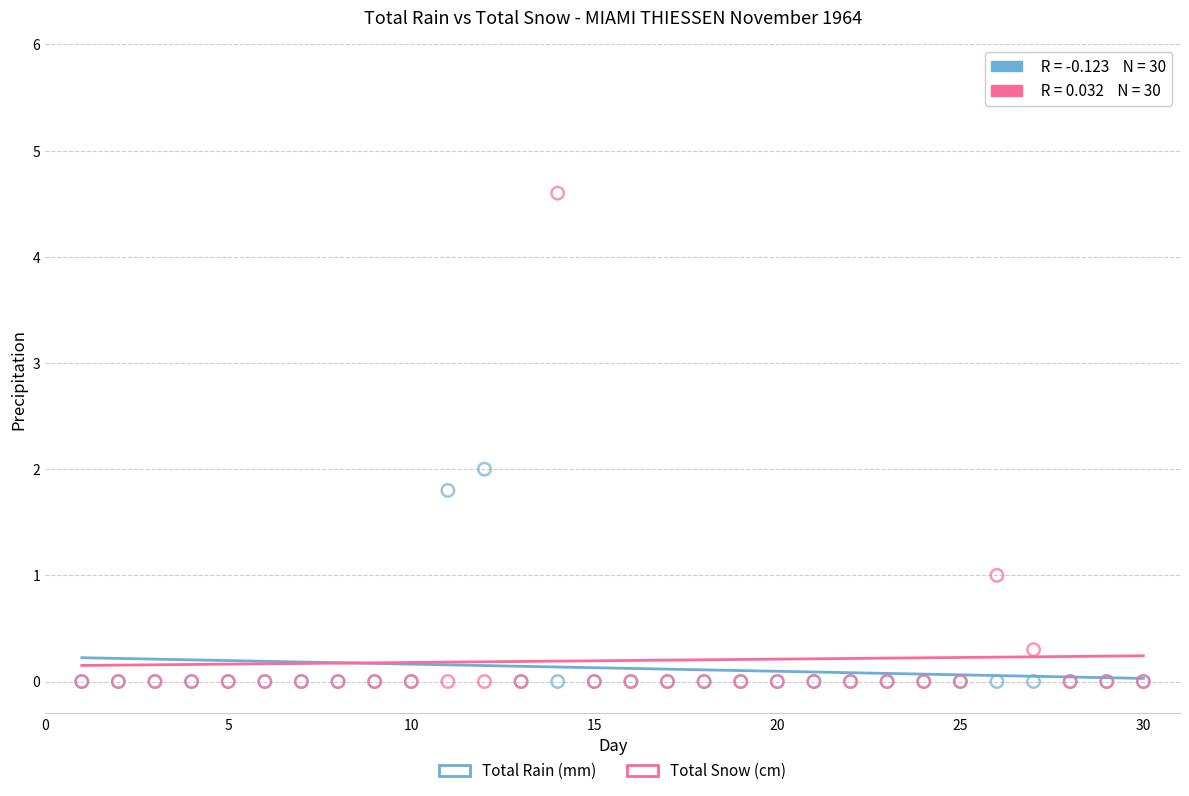

Which series reaches the maximum Y coordinate?

Total Snow (cm)